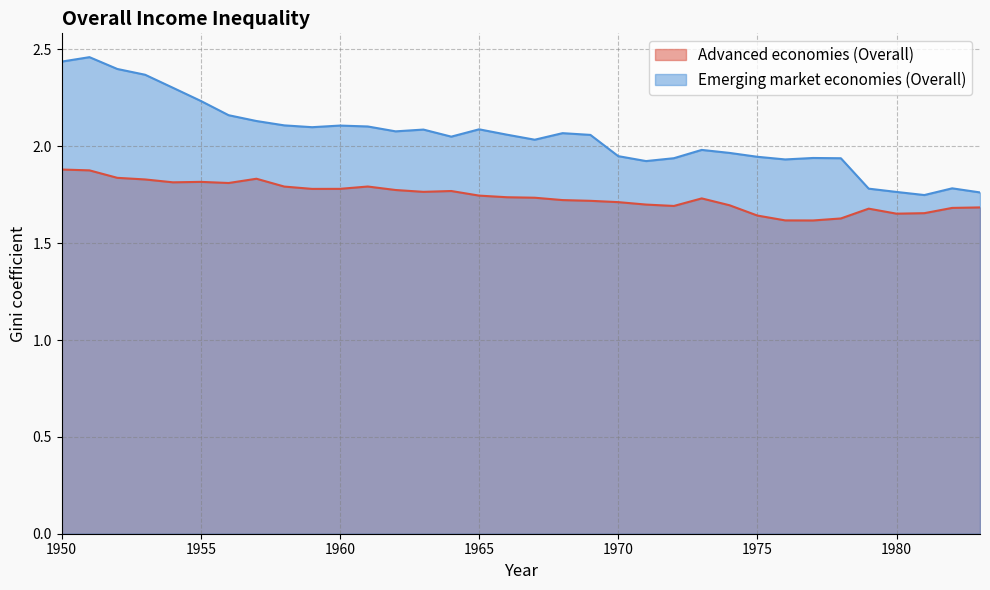

Which has a higher value, 1983 or 1971?

1971